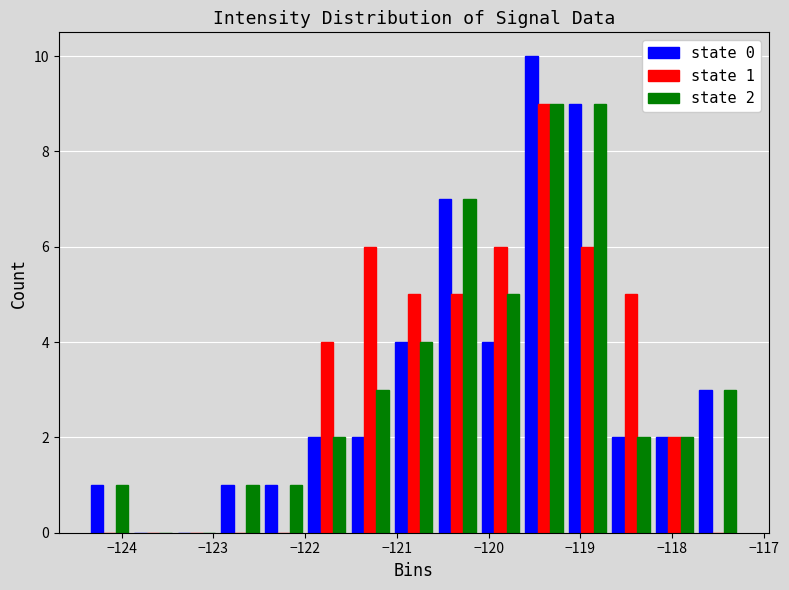

In the state 1 series, which range on the x-axis has the tallest bar?

-119.6 to -119.2